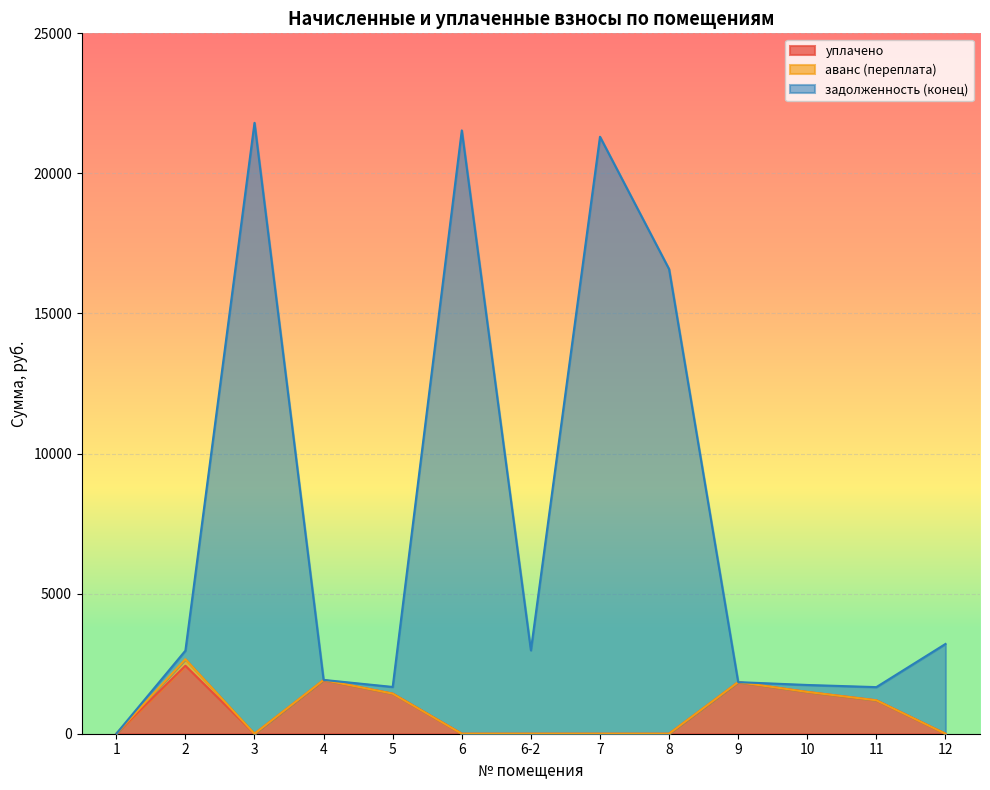

Is it true that задолженность (конец) equals 1669.5 at 5?

True